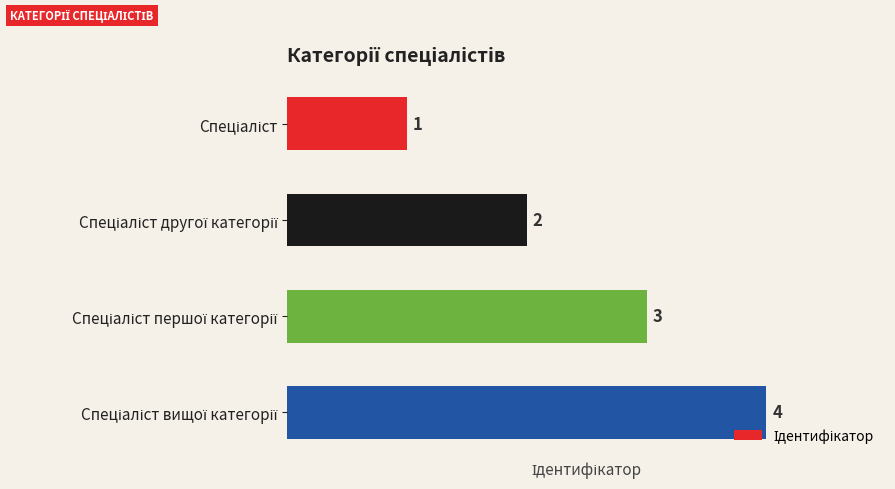

What is the value of the 1st bar from the top?

1